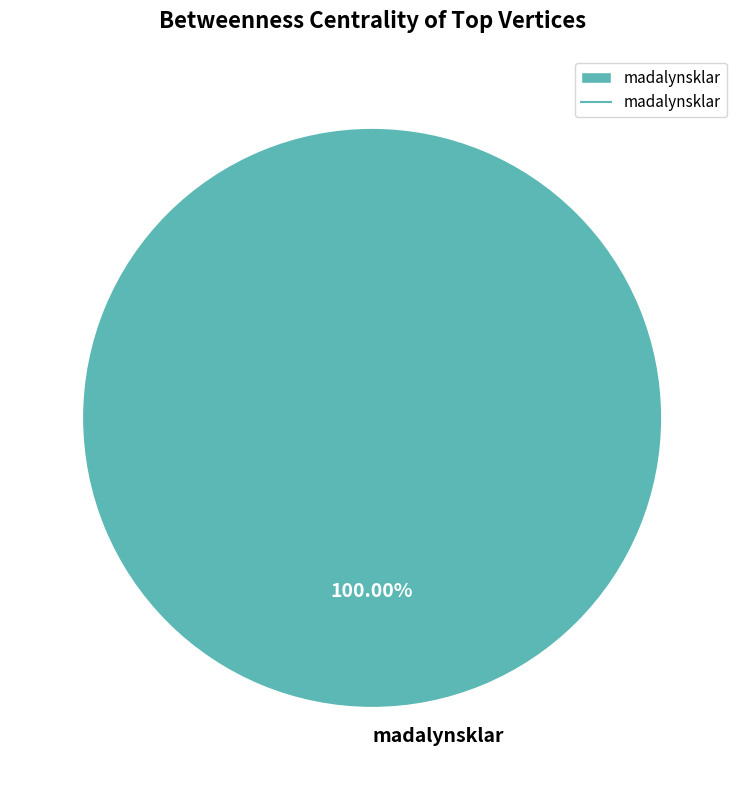

Rank the categories by value from highest to lowest.

madalynsklar